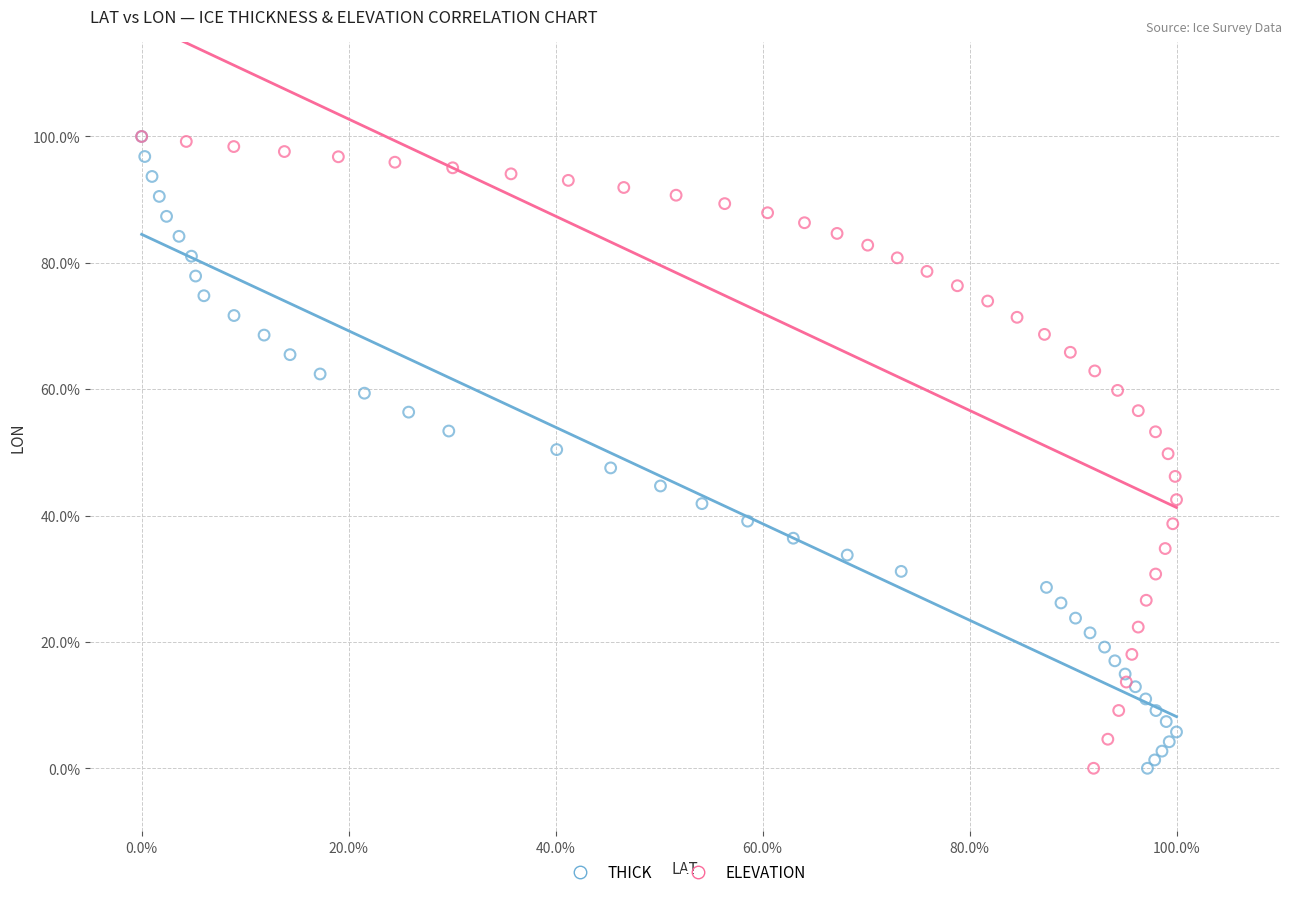

What are all the series names shown in the legend?

THICK, ELEVATION